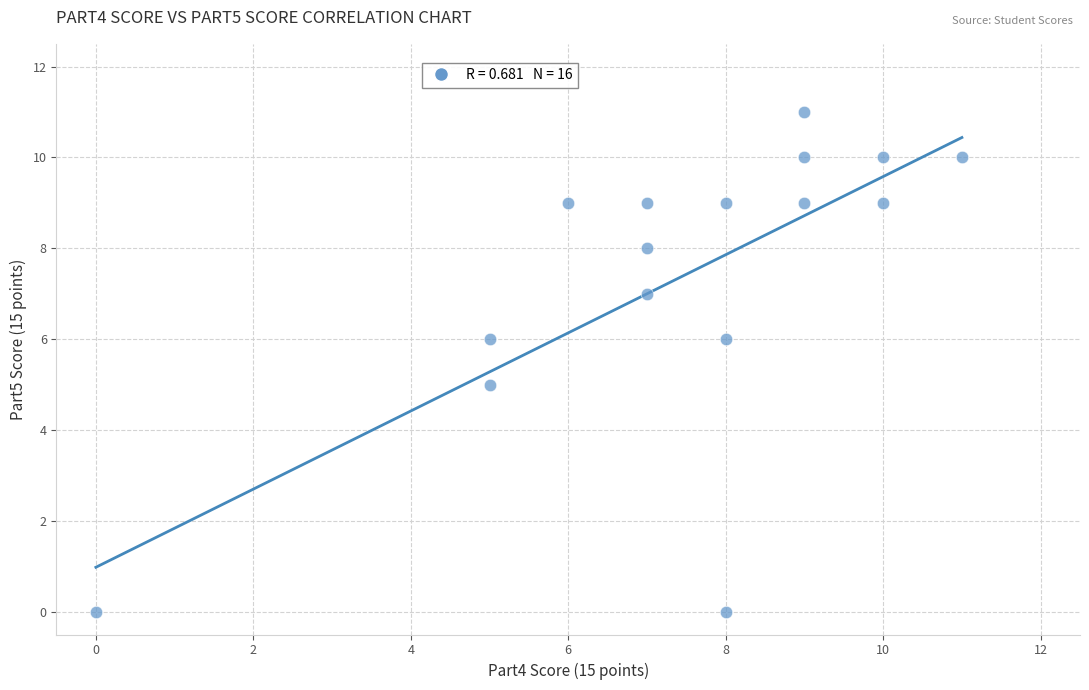

What is the range of Y values (max minus min)?

11